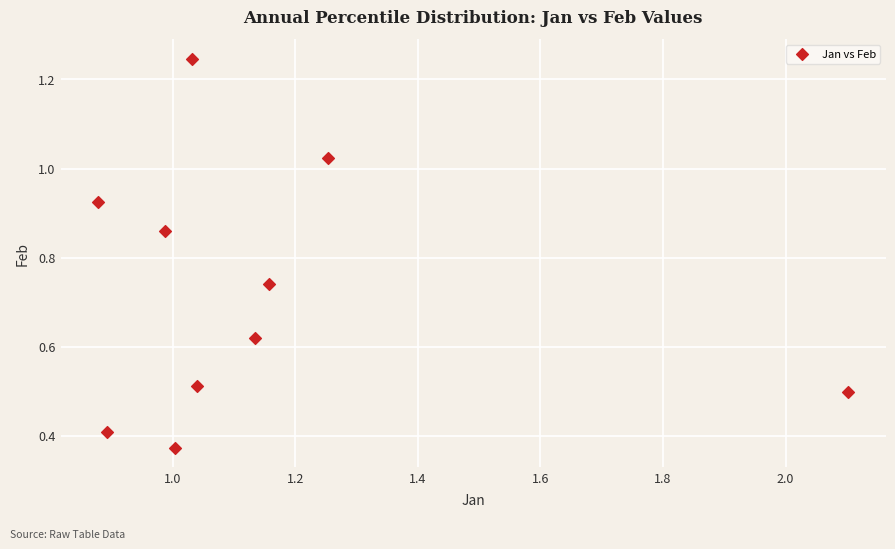

What is the average X value?

1.1